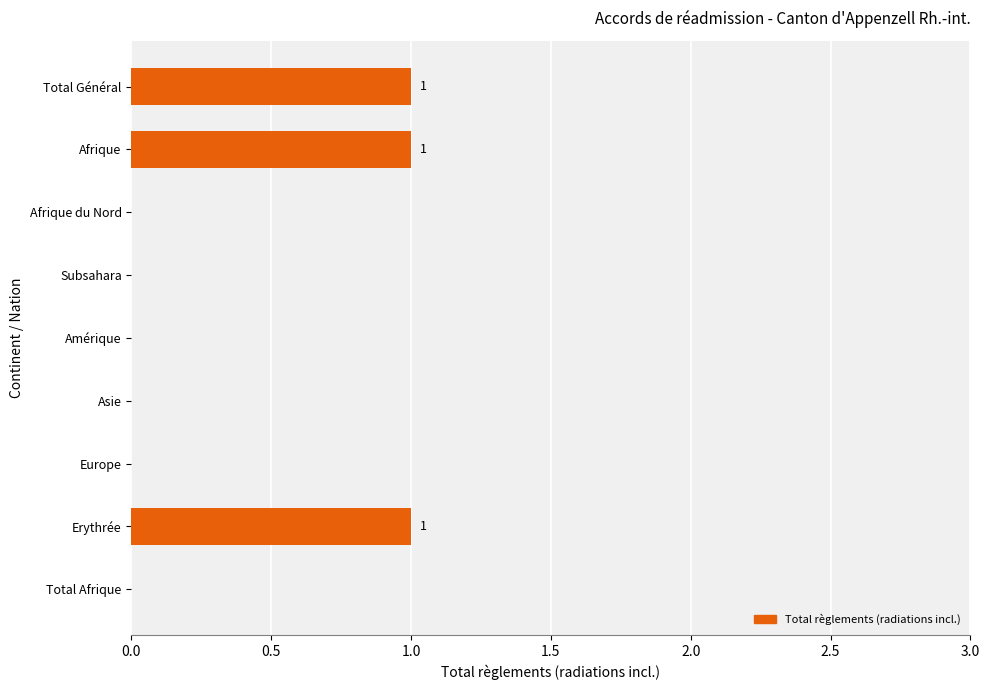

The chart shows a value of 1 at Erythrée. True or false?

True